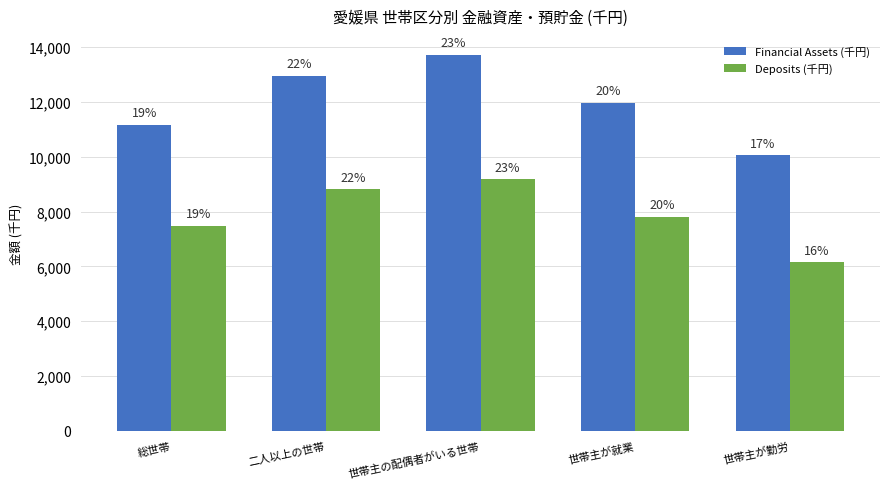

At which label is Deposits (千円) closest to 7673?

世帯主が就業